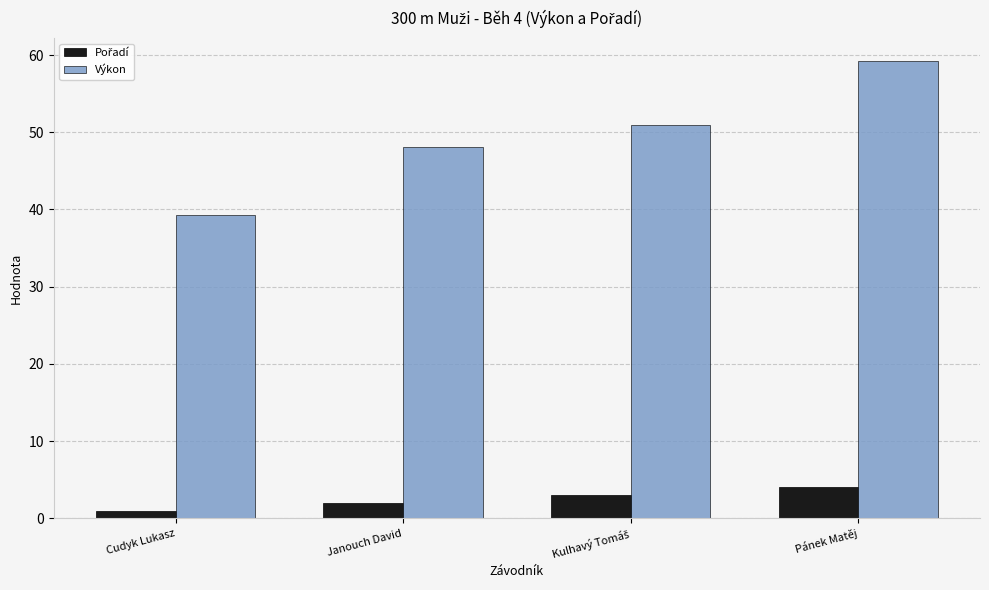

Which series has the largest range (max minus min)?

Výkon